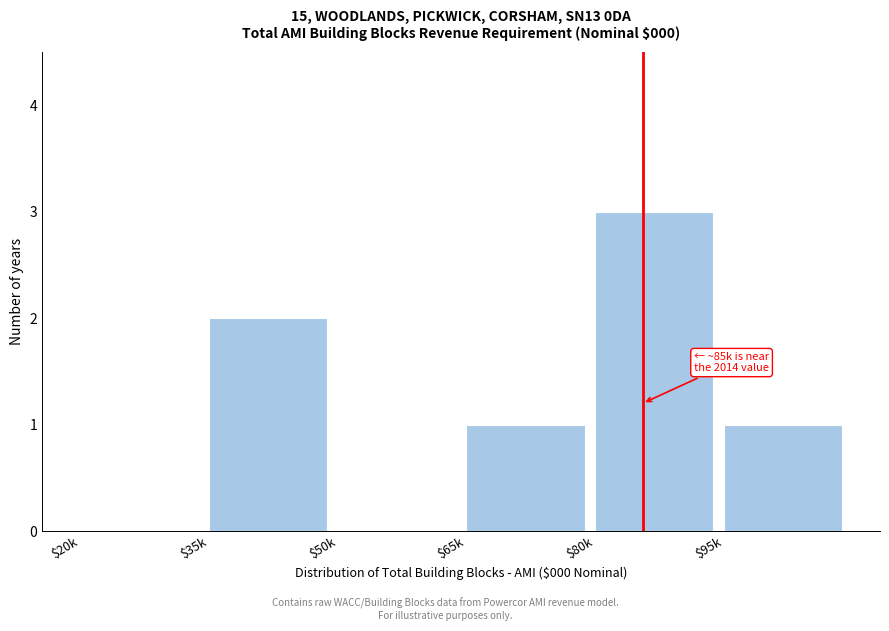

Which category has the highest value across all series?

$80k